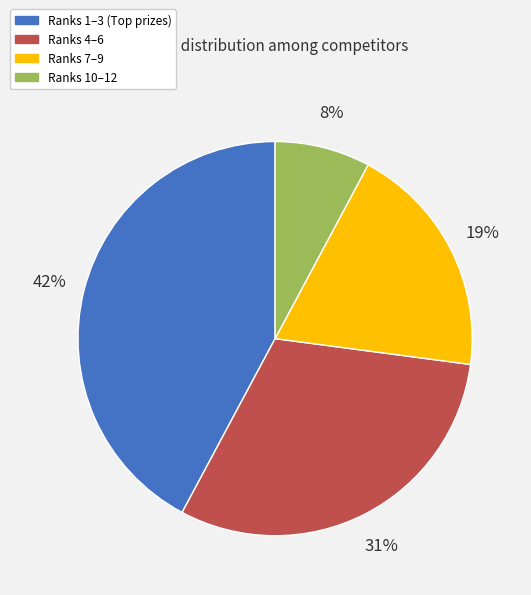

To the nearest percent, what is the average slice percentage?

25%